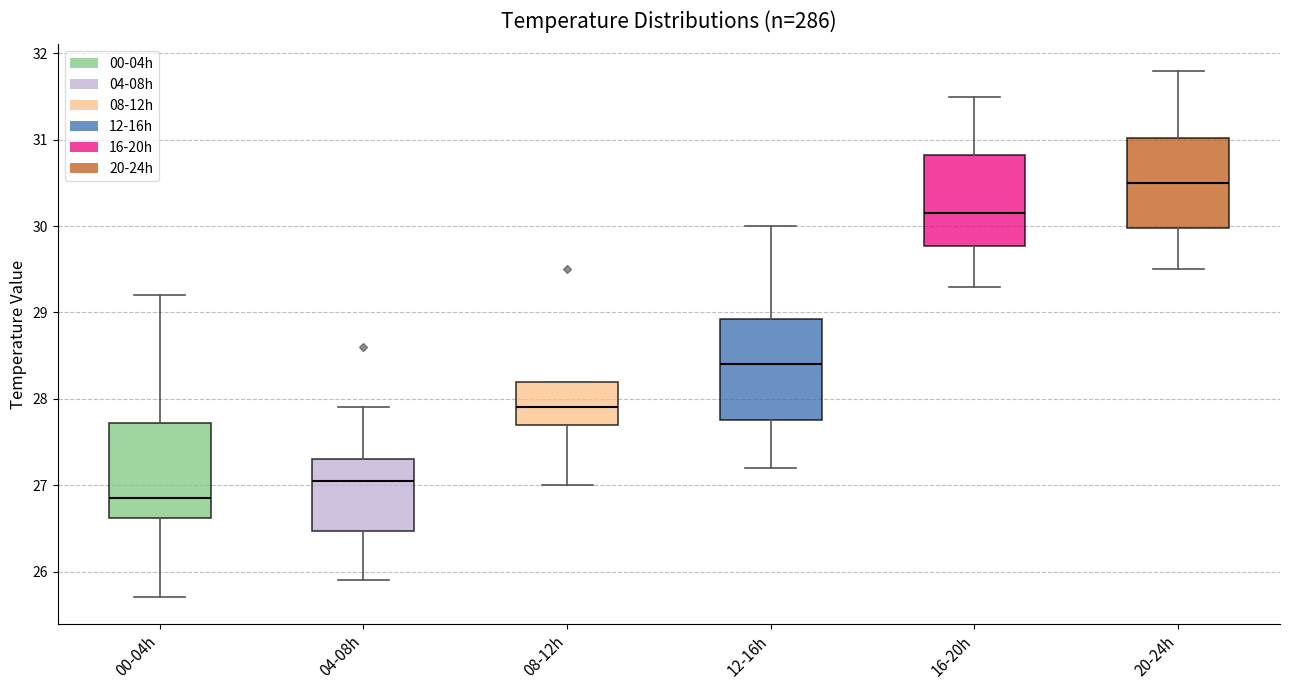

Reading left to right, transcribe this box plot: for each box, give where its median line is, the range the box spans, and where its two whiskers end, as read against the y-axis. The values are not printed on the chart, so give them approximately, as read against the axis.

00-04h: median 26.9, box 26.6 to 27.7, whiskers 25.7 to 29.2
04-08h: median 27.1, box 26.5 to 27.3, whiskers 25.9 to 27.9
08-12h: median 27.9, box 27.7 to 28.2, whiskers 27.0 to 28.2
12-16h: median 28.4, box 27.8 to 28.9, whiskers 27.2 to 30.0
16-20h: median 30.2, box 29.8 to 30.8, whiskers 29.3 to 31.5
20-24h: median 30.5, box 30.0 to 31.0, whiskers 29.5 to 31.8